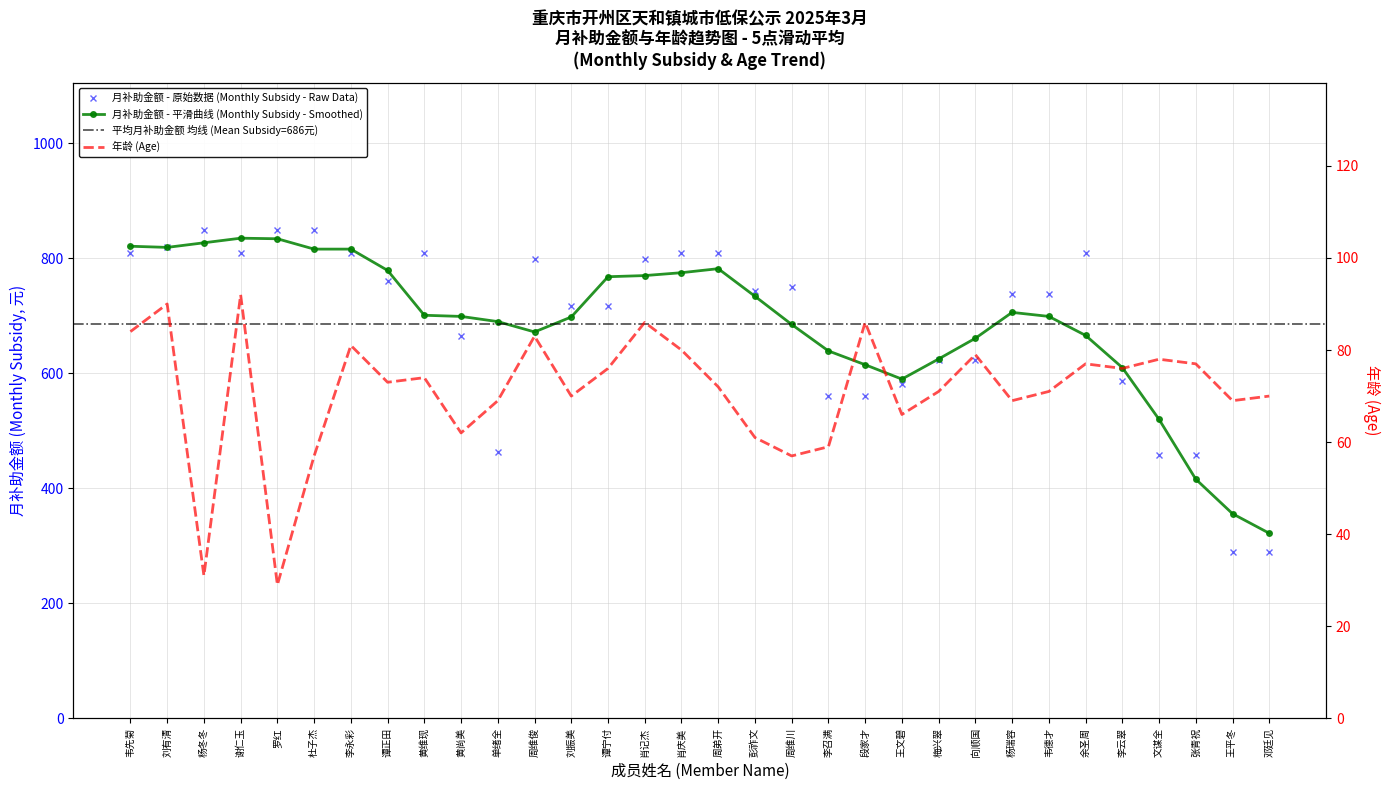

Is the value of 月补助金额 (Monthly Subsidy) at 韦先菊 greater than the value of 年龄 (Age) at 杜子杰?

Yes